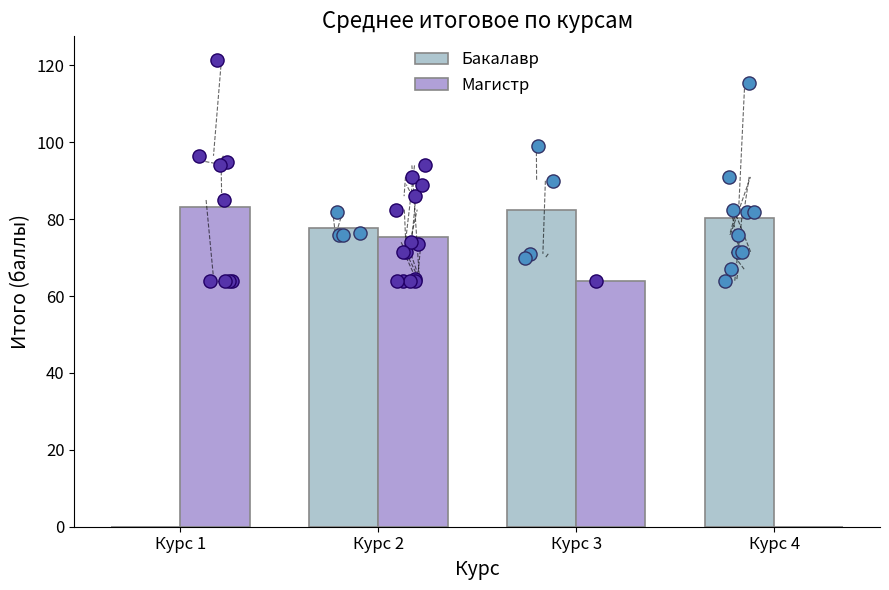

What is the total value across all series at Курс 2?

152.9